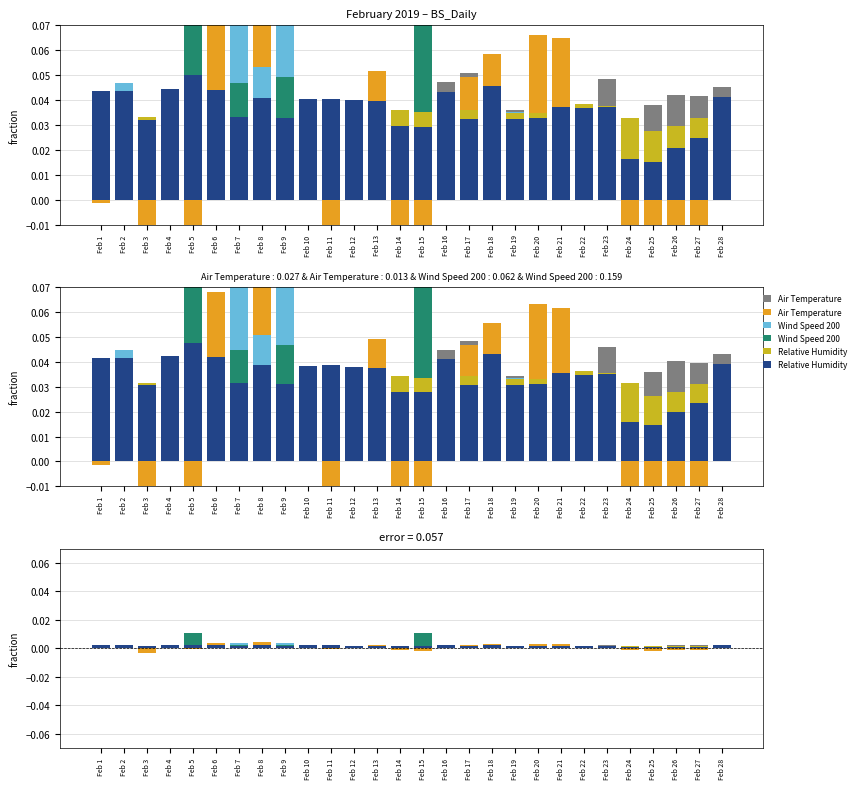

Between Feb 16 and Feb 2, which is larger?

Feb 16